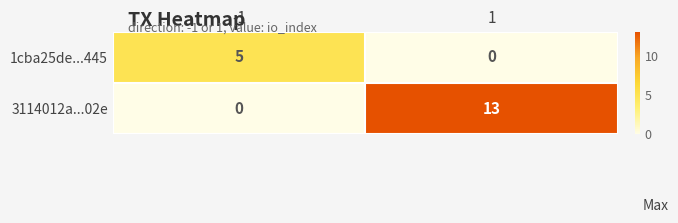

Which series has the largest range (max minus min)?

3114012a...02e